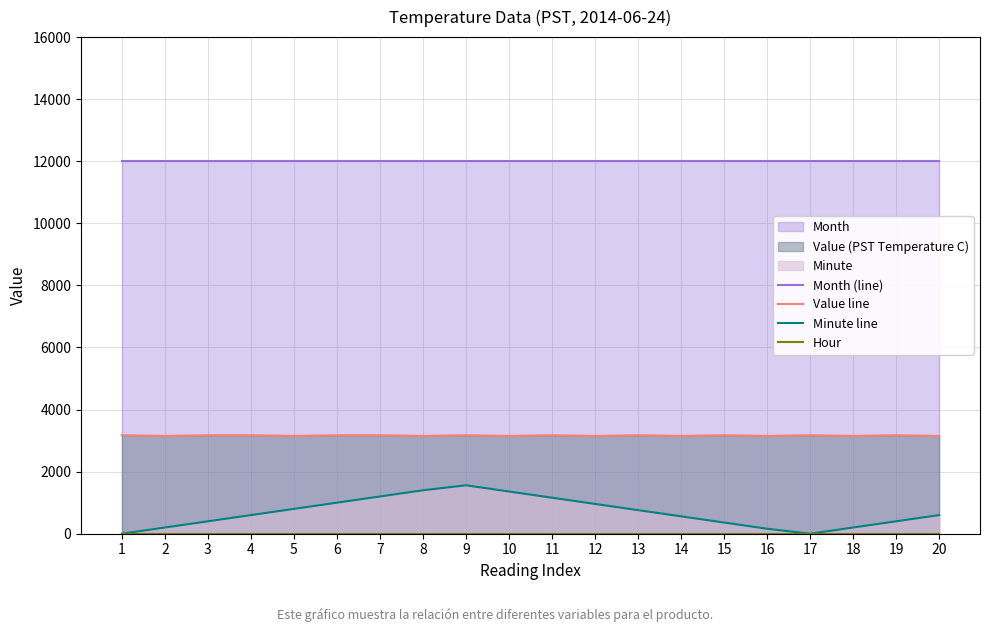

The value of Value line at 18 is 4897.9. True or false?

False